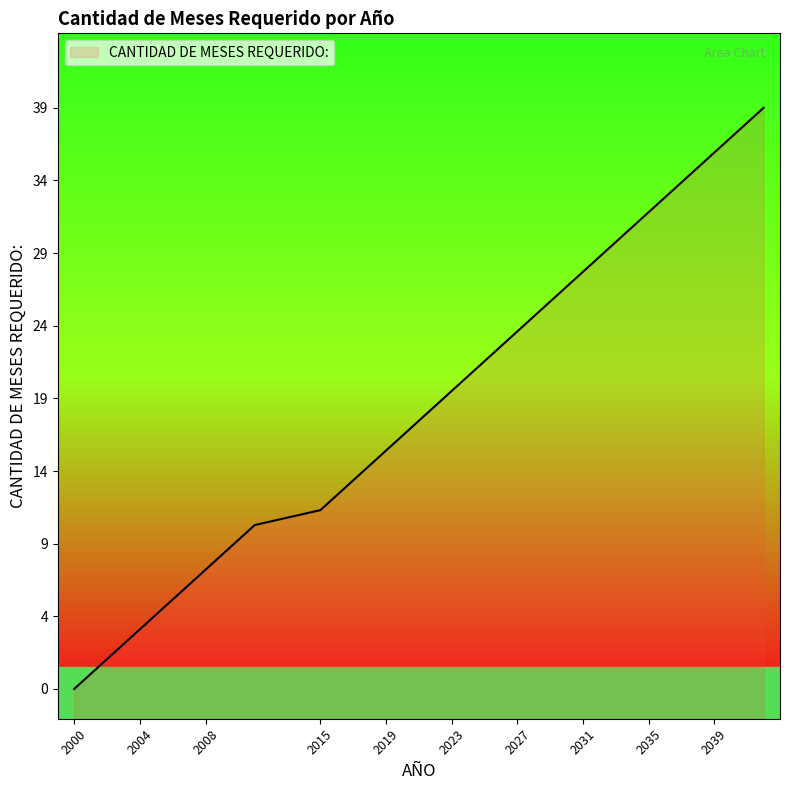

What is the difference between the maximum and minimum values?

39